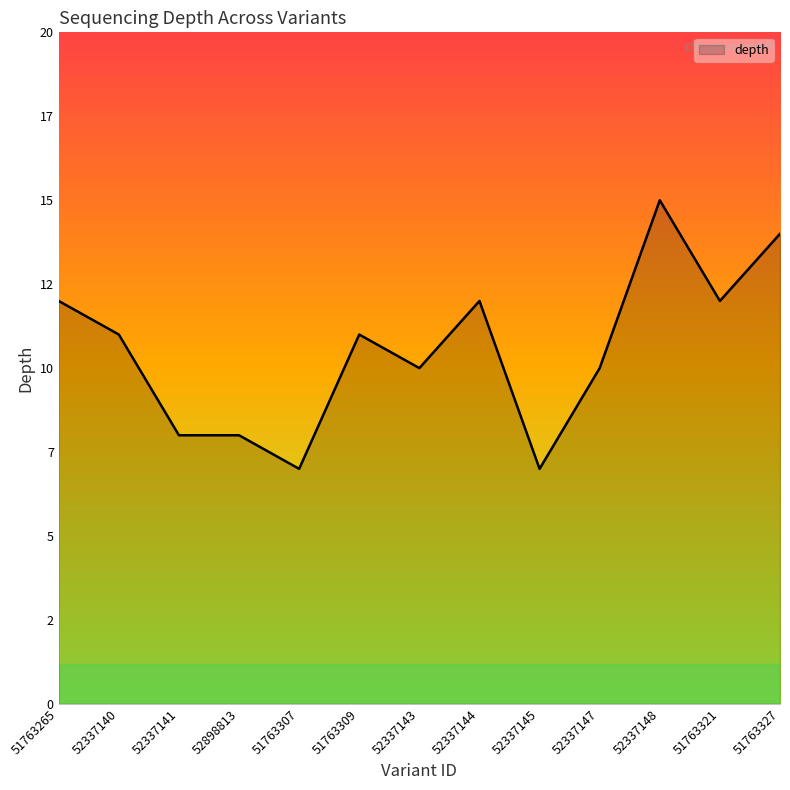

True or false: the data shows 19 at 51763309.

False